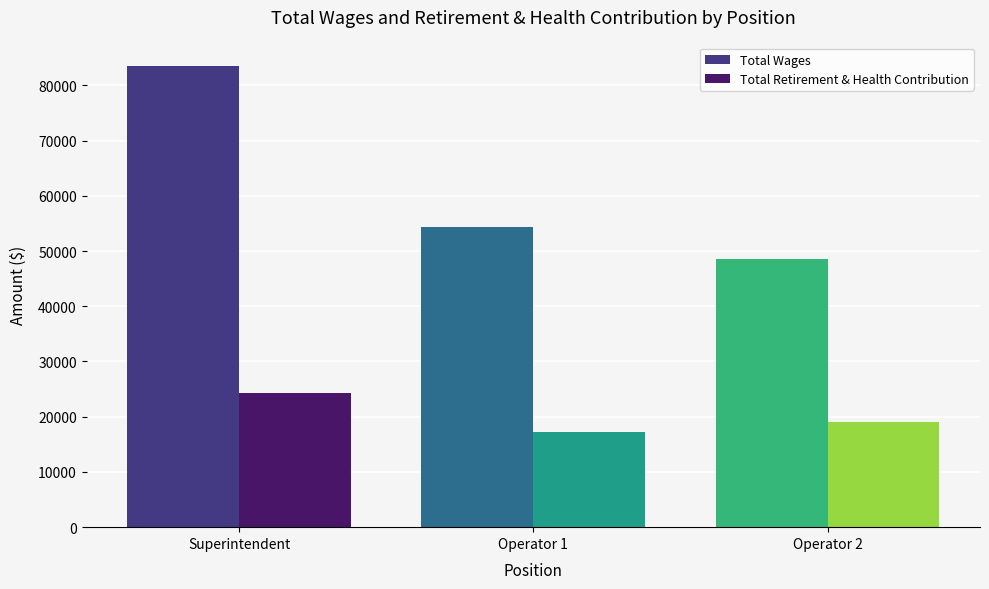

What is the sum of all Total Wages values?

186612